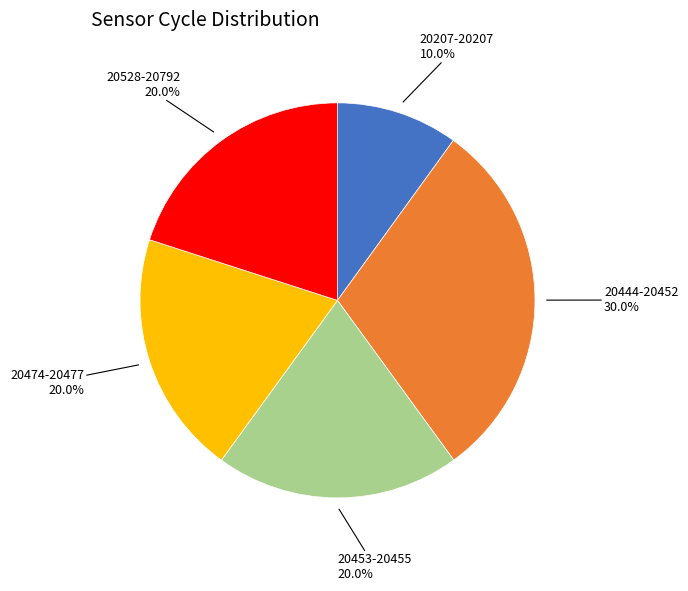

What portion of the pie excludes 20528-20792?

80.0%